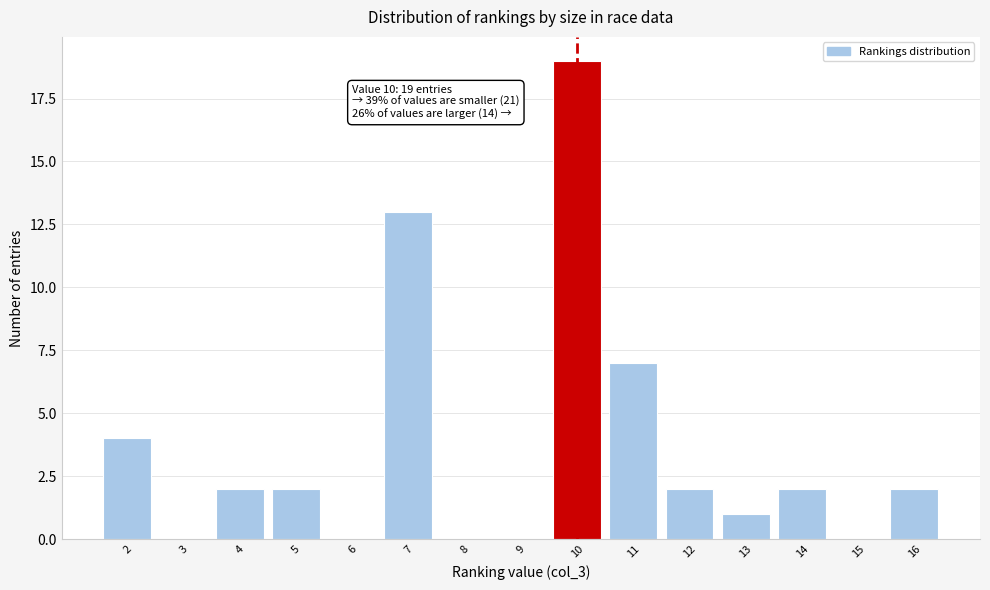

Reading right to left, extract all data points from this chart.

16=2	15=0	14=2	13=1	12=2	11=7	10=19	9=0	8=0	7=13	6=0	5=2	4=2	3=0	2=4